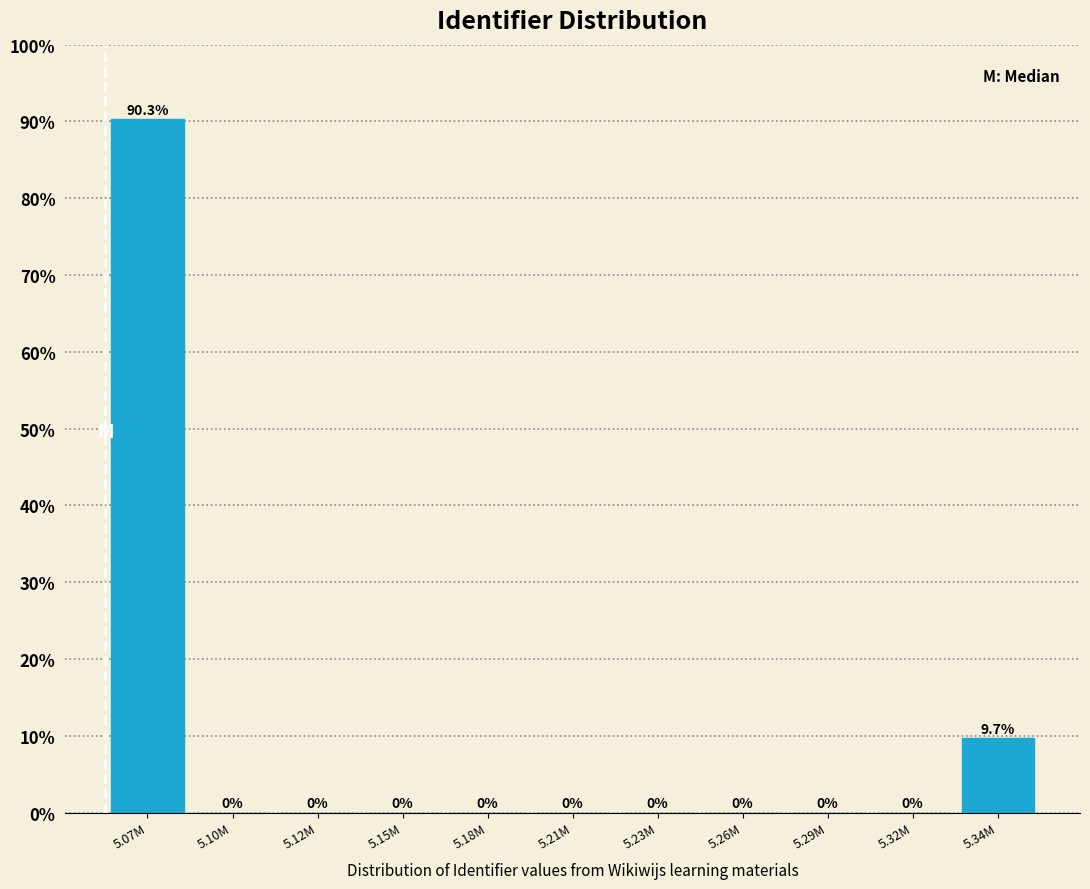

Reading right to left, extract all data points from this chart.

5.34M=9.7	5.32M=0.0	5.29M=0.0	5.26M=0.0	5.23M=0.0	5.21M=0.0	5.18M=0.0	5.15M=0.0	5.12M=0.0	5.10M=0.0	5.07M=90.3